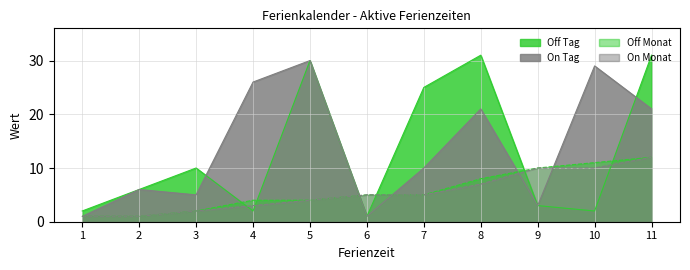

What is the sum of all Off Monat values?

63